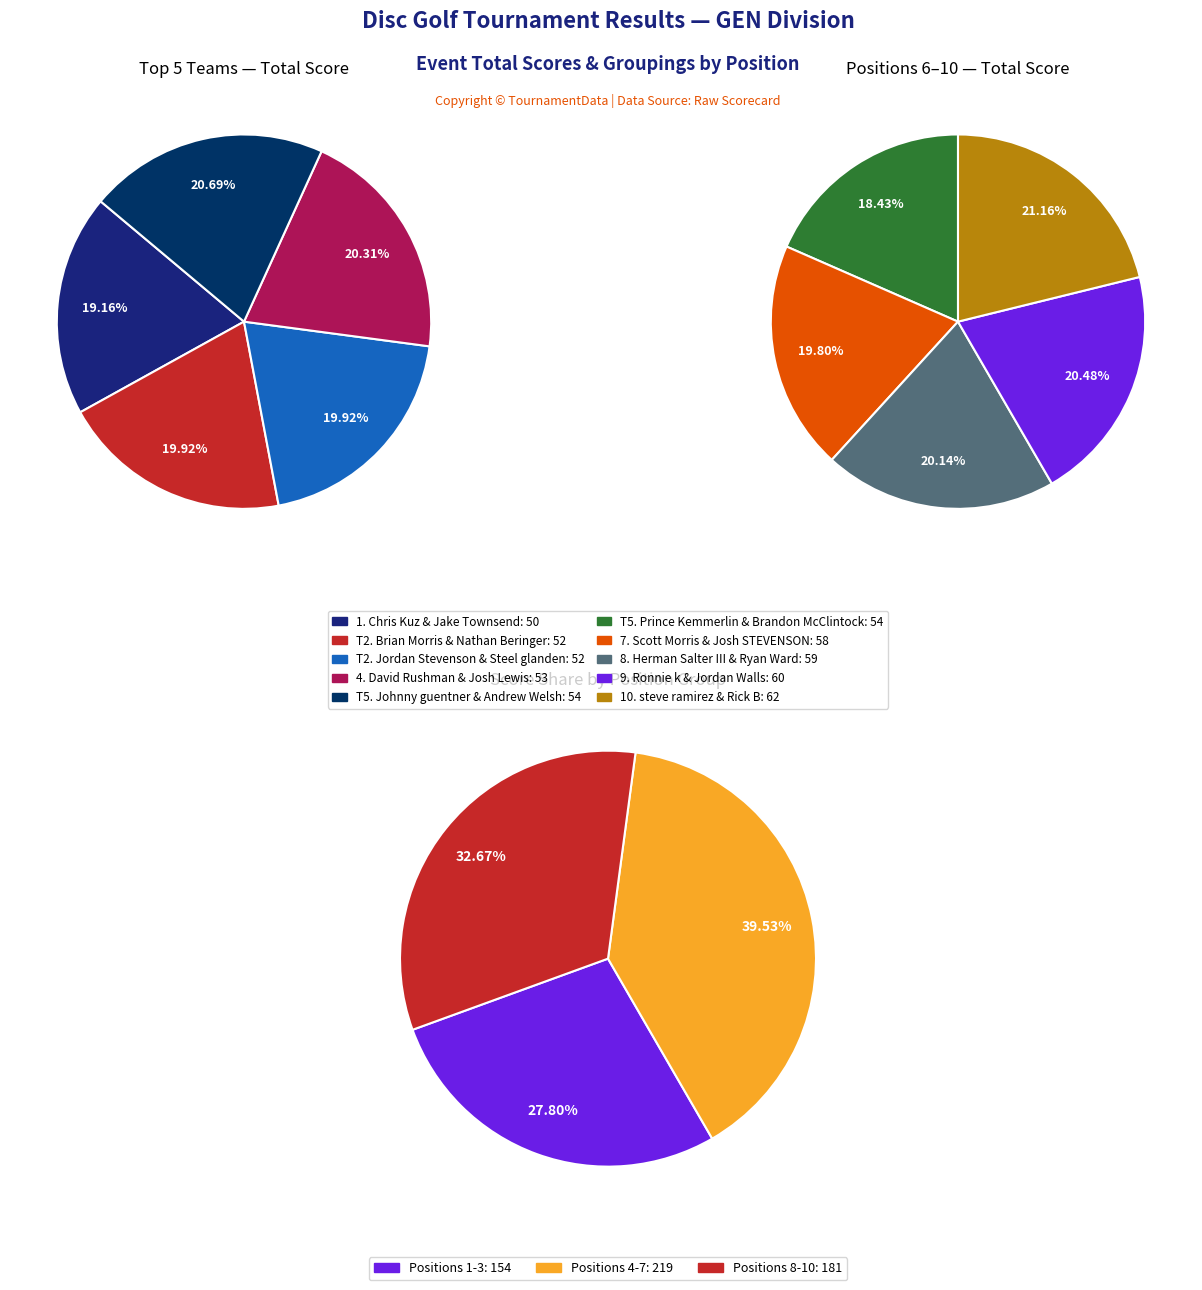

Do Scott Morris & Josh STEVENSON and steve ramirez & Rick B together represent more than half of the pie?

No